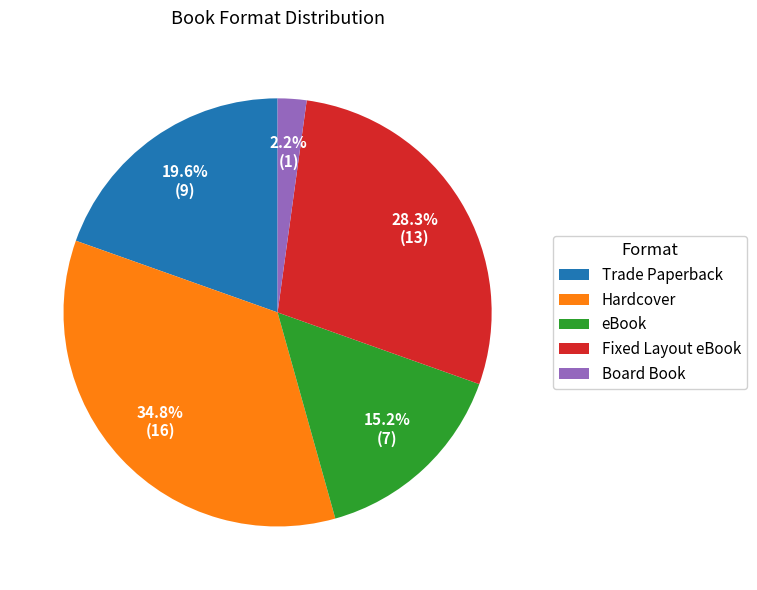

Is it true that Trade Paperback is 20% of the pie?

True